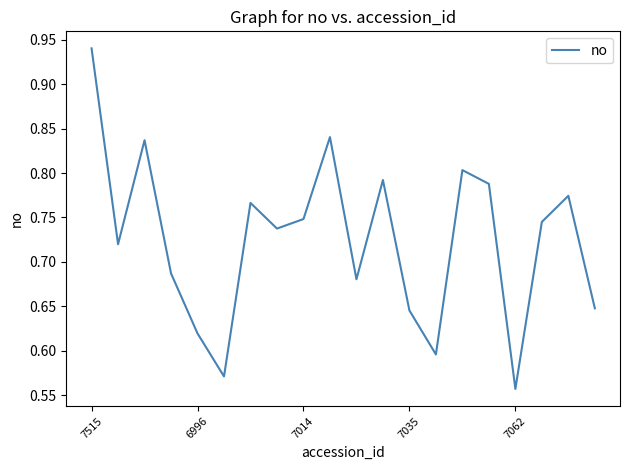

The value at 7062 is 1.0. True or false?

False